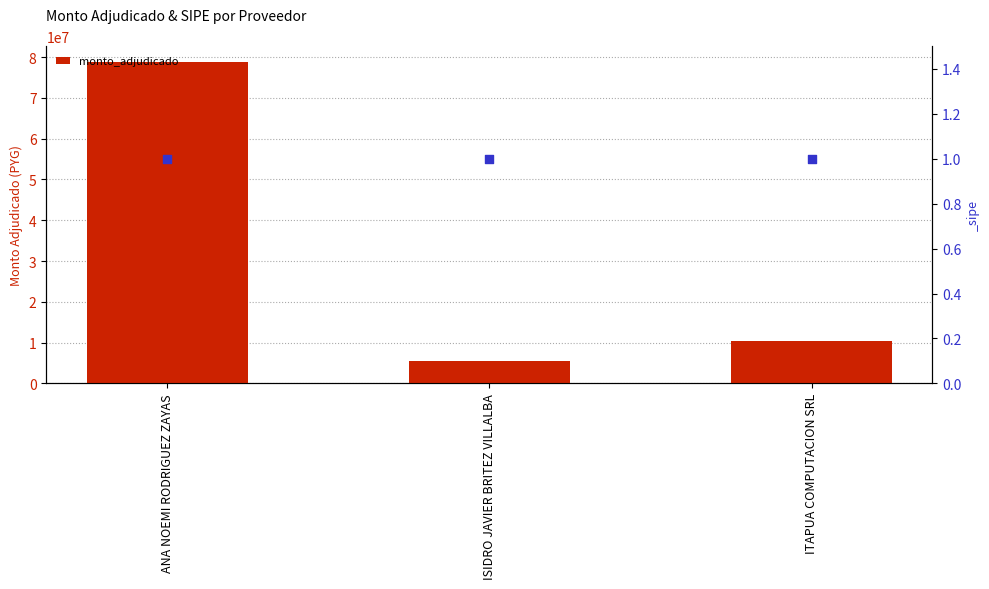

Which has a higher value, ITAPUA COMPUTACION SRL or ISIDRO JAVIER BRITEZ VILLALBA?

ITAPUA COMPUTACION SRL